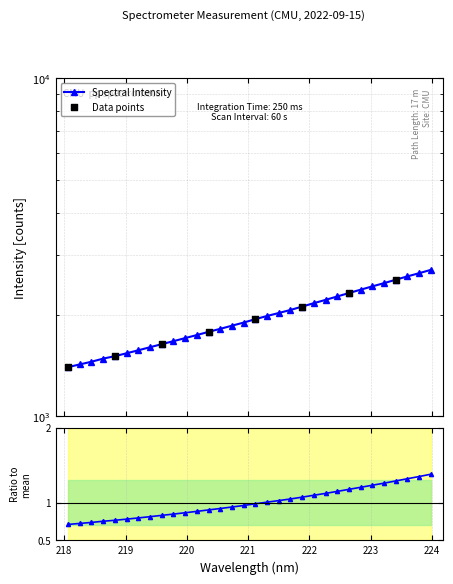

What is the change in value from 218.6332 to 223.2172?

+996.6